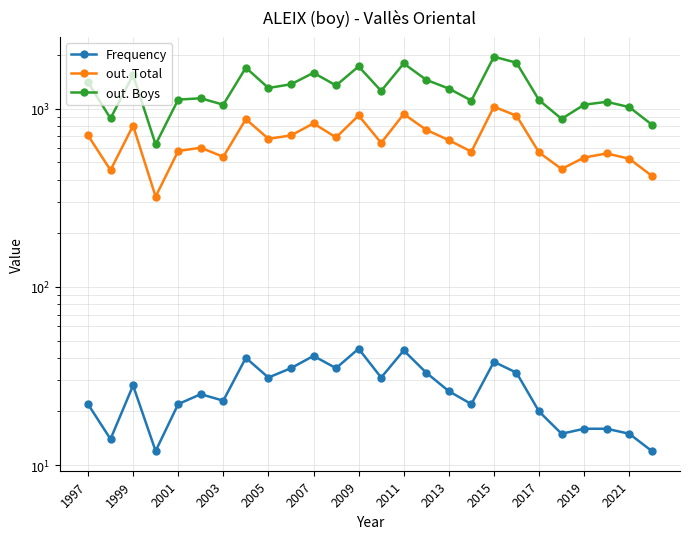

Is the value of Frequency at 2003 greater than the value of out. Boys at 2019?

No